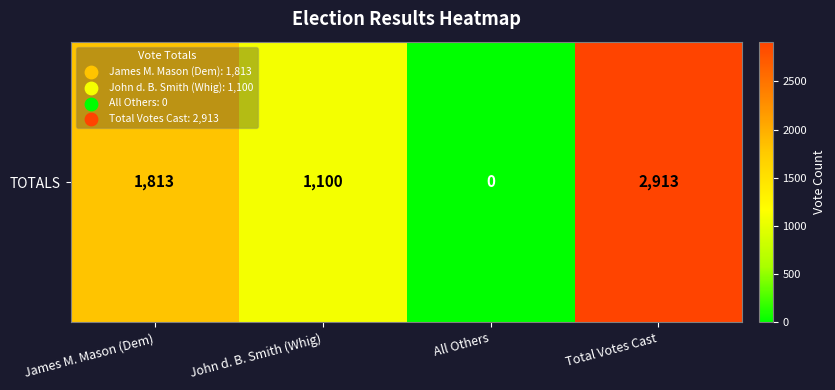

Count the number of data series in this chart.

1